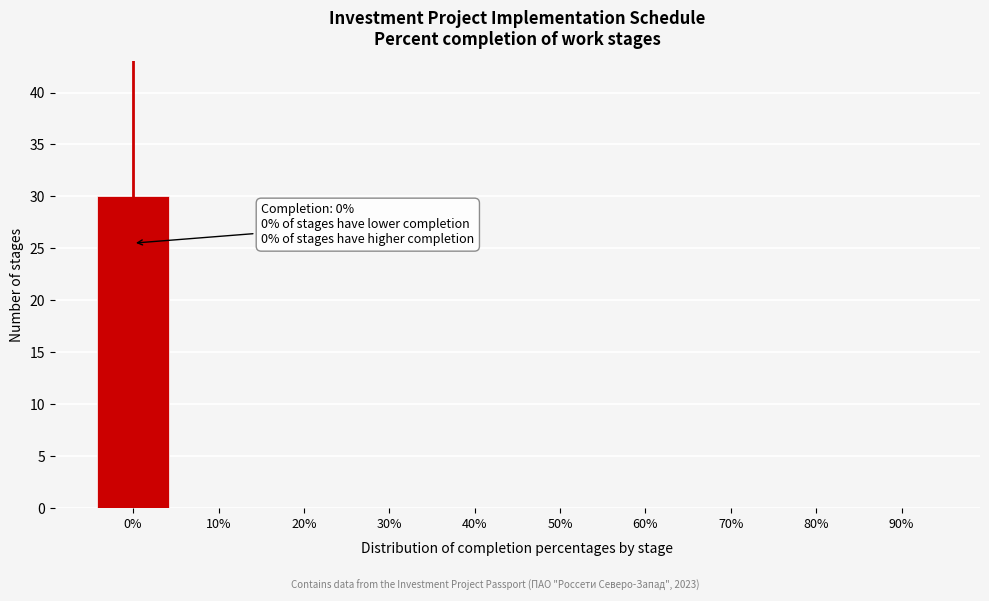

Reading right to left, extract all data points from this chart.

90%=0	80%=0	70%=0	60%=0	50%=0	40%=0	30%=0	20%=0	10%=0	0%=30